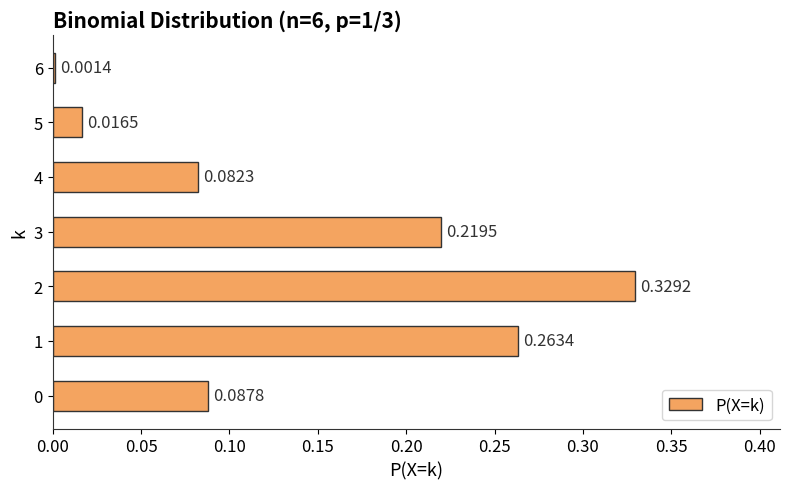

What is the sum of all values?

1.0